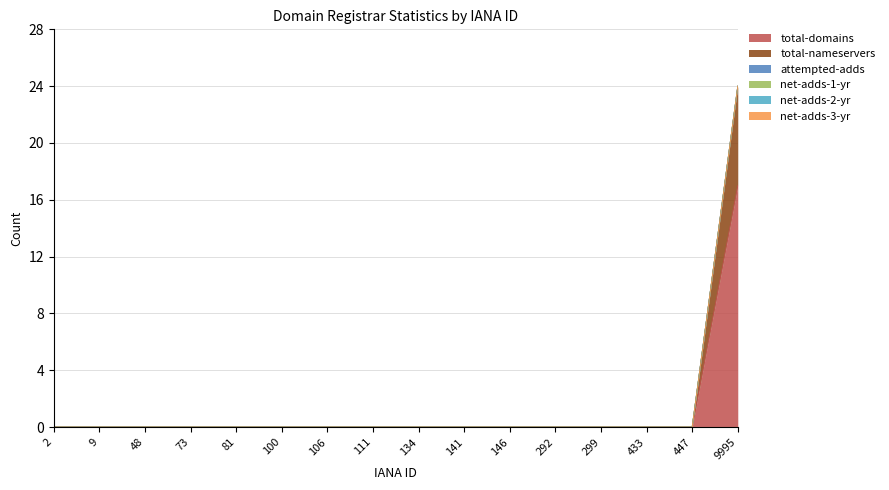

What is the total value across all series at 9995?

24